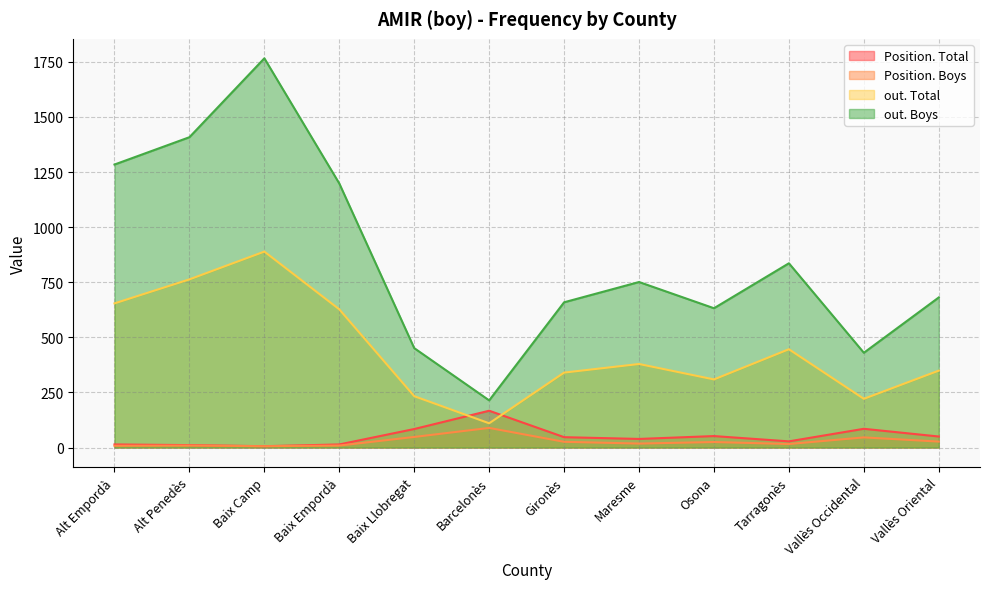

Rank the series by their maximum value, from highest to lowest.

out. Boys, out. Total, Position. Total, Position. Boys